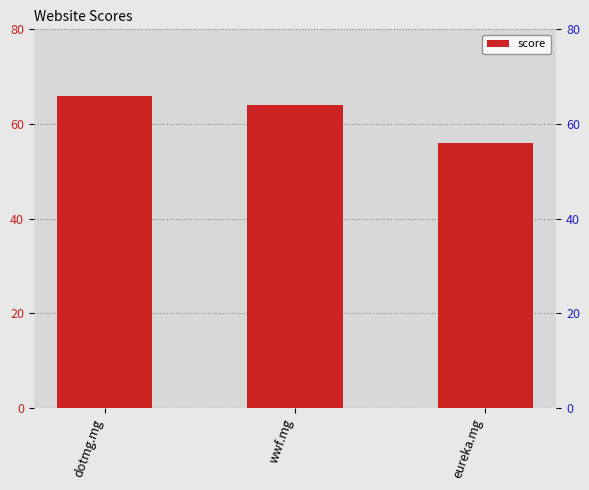

Are the bars horizontal?

No